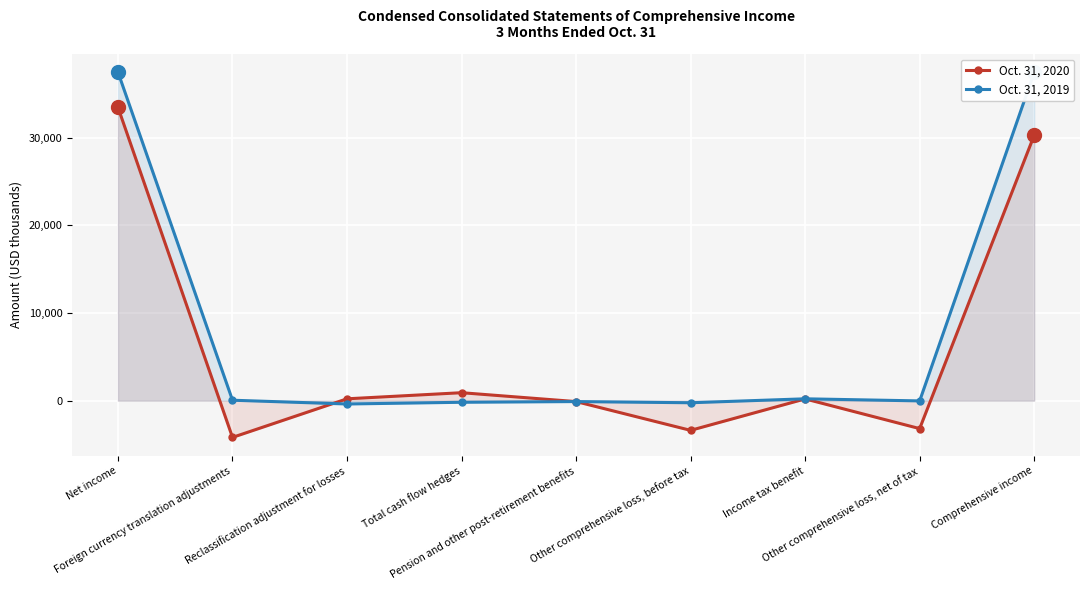

What is the minimum value for Oct. 31, 2020?

-4192